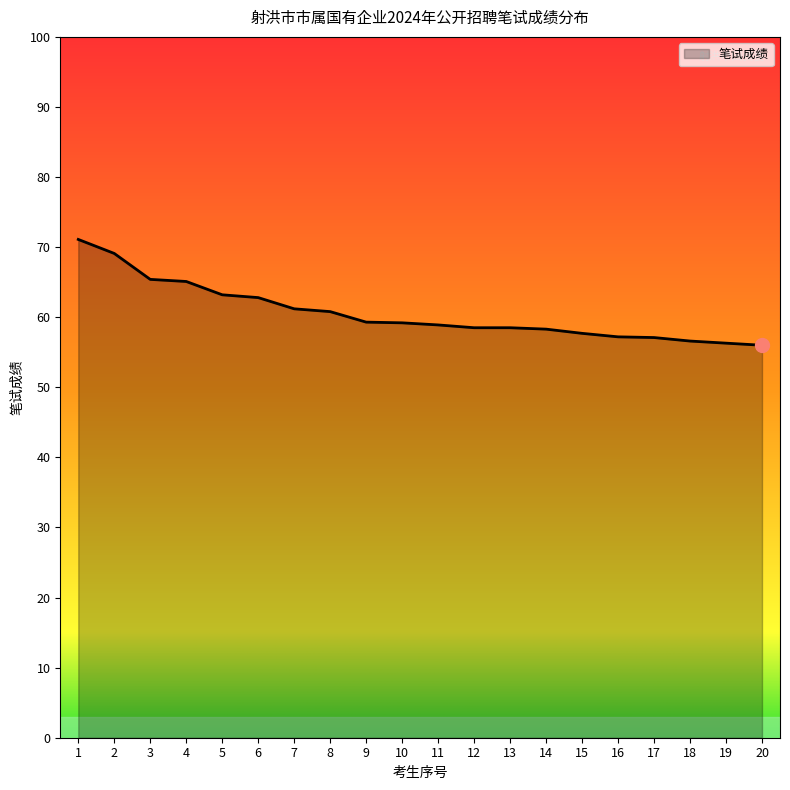

What is the change in value from 3 to 8?

-4.6